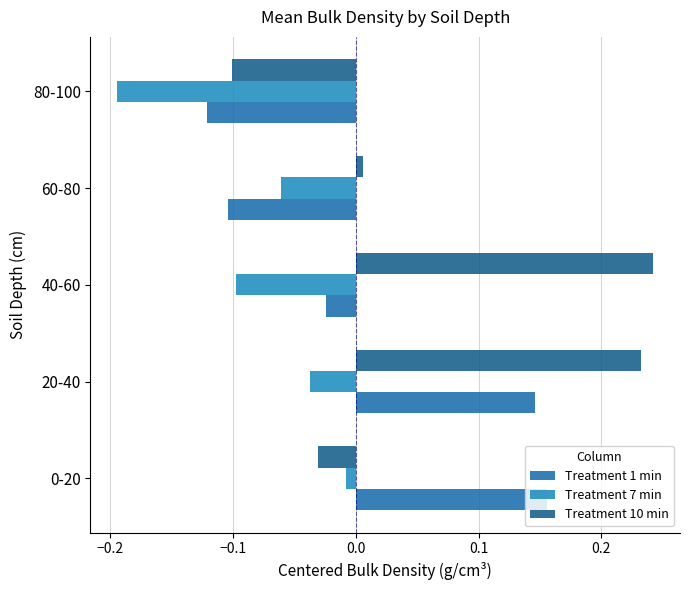

How many data points does each series have?

5